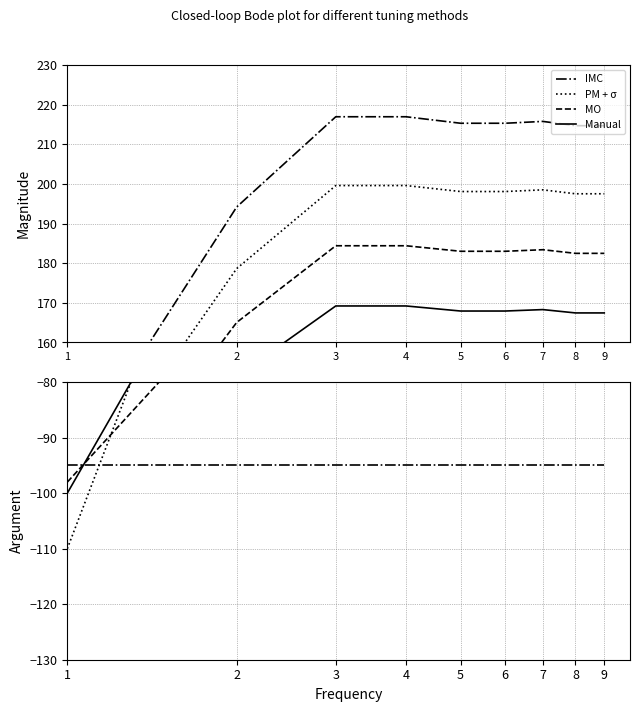

What is the value of the 3rd point from the left?

216.9